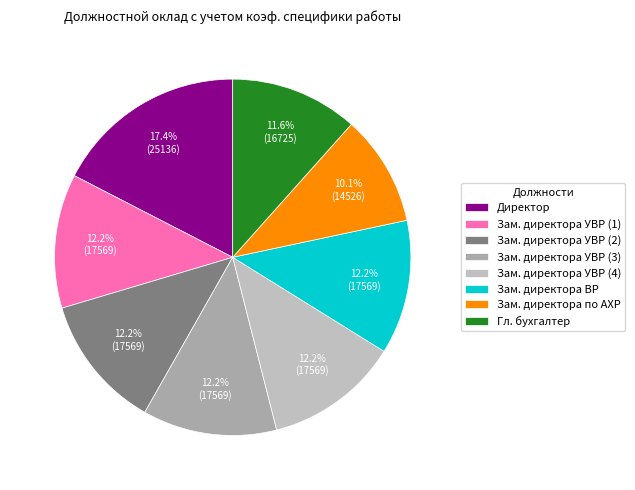

What is the change in value from Зам. директора ВР to Зам. директора по АХР?

-3043.0